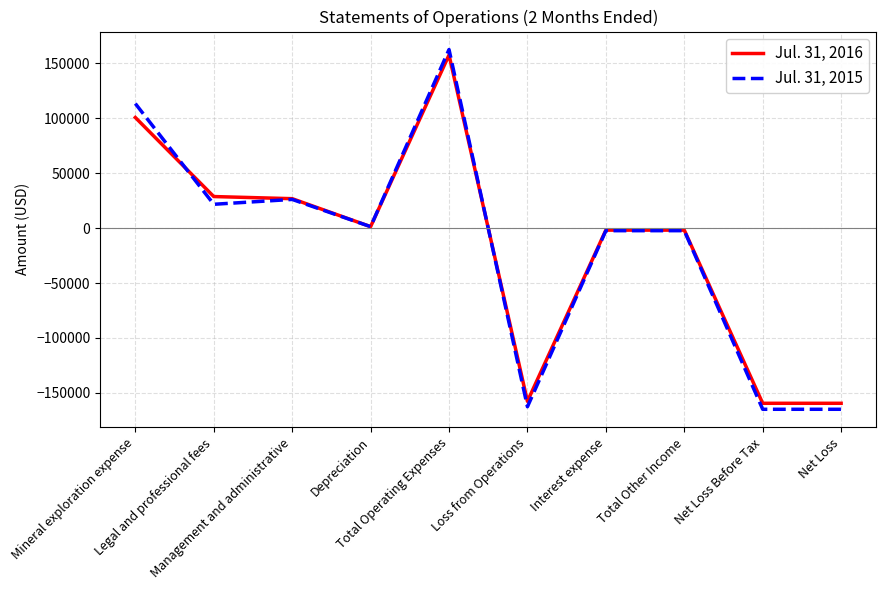

What is the minimum value shown in the chart?

-165019